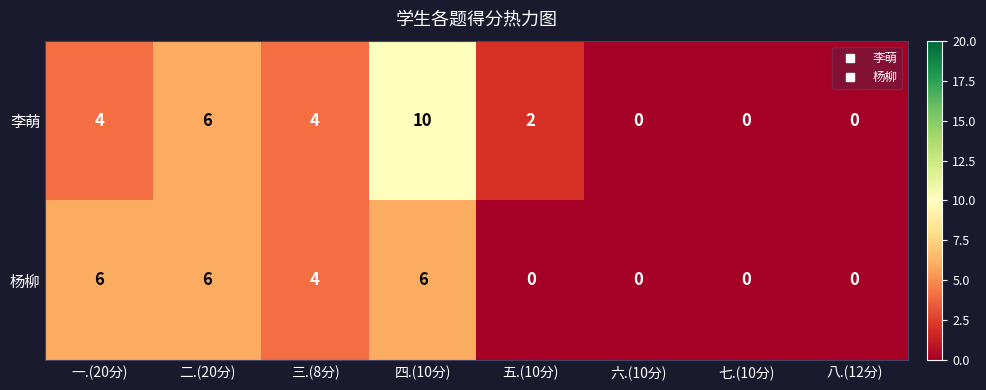

List the series in order of their overall mean, highest first.

李萌, 杨柳